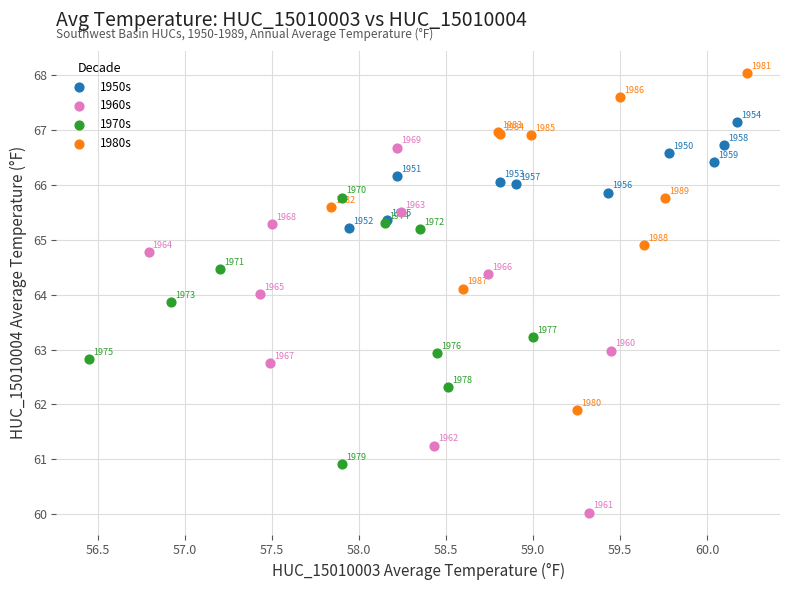

Which series contains the highest Y value?

1980s